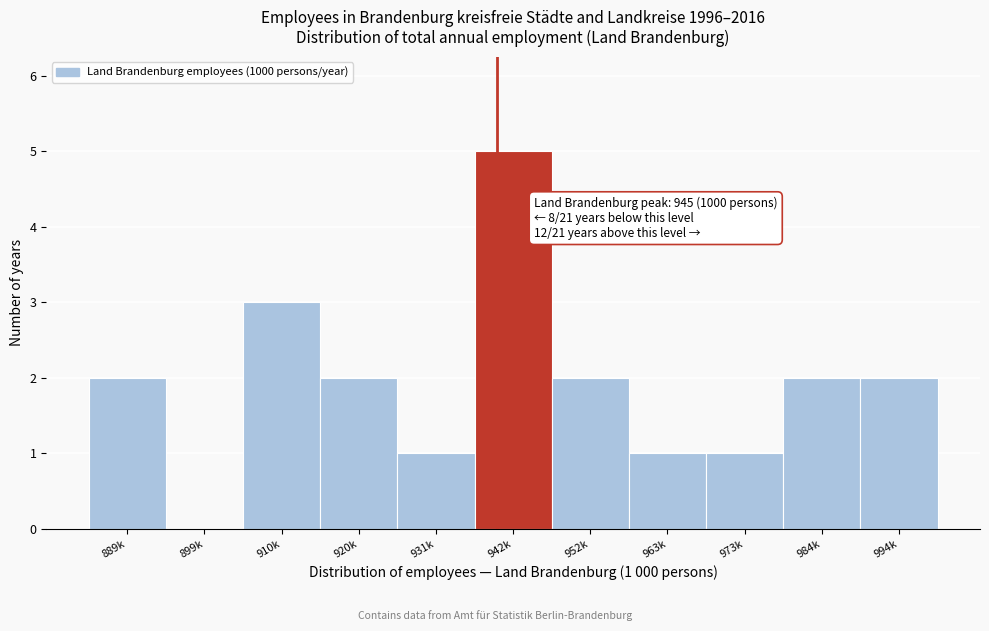

Reading left to right, extract all data points from this chart.

889k=2	899k=0	910k=3	920k=2	931k=1	942k=5	952k=2	963k=1	973k=1	984k=2	994k=2